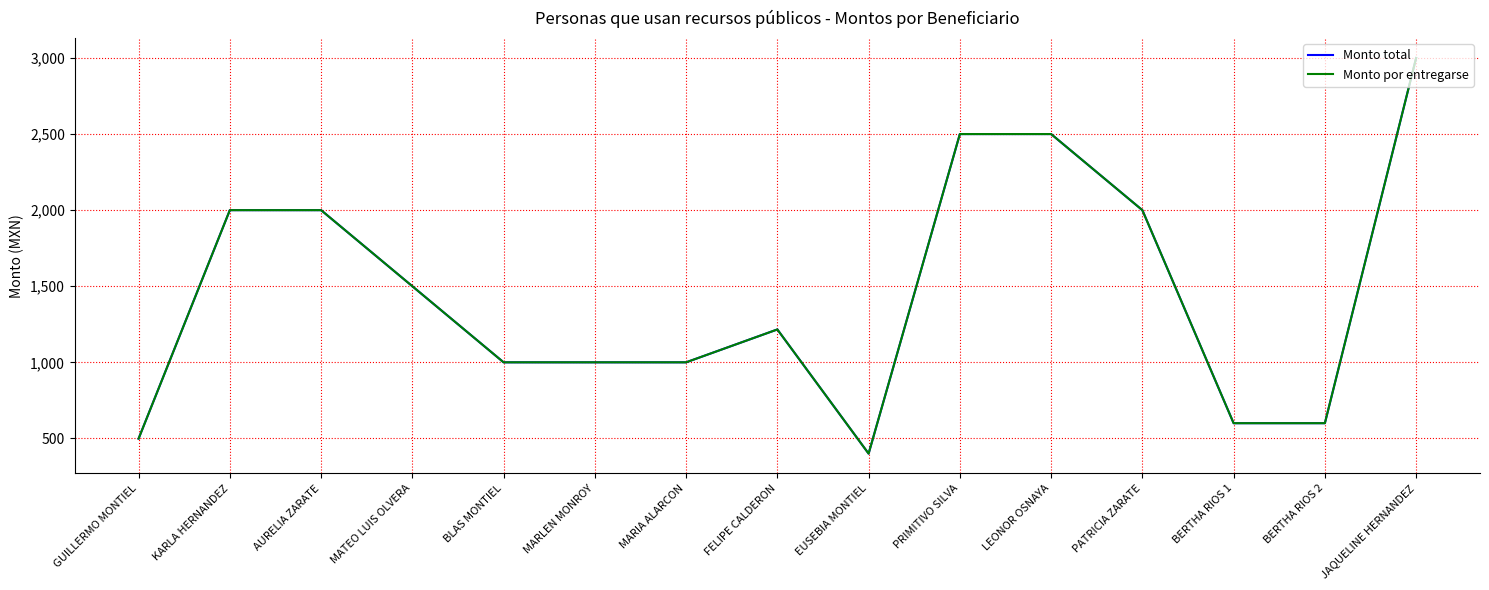

The value of Monto total at KARLA HERNANDEZ is 2000.0. True or false?

True